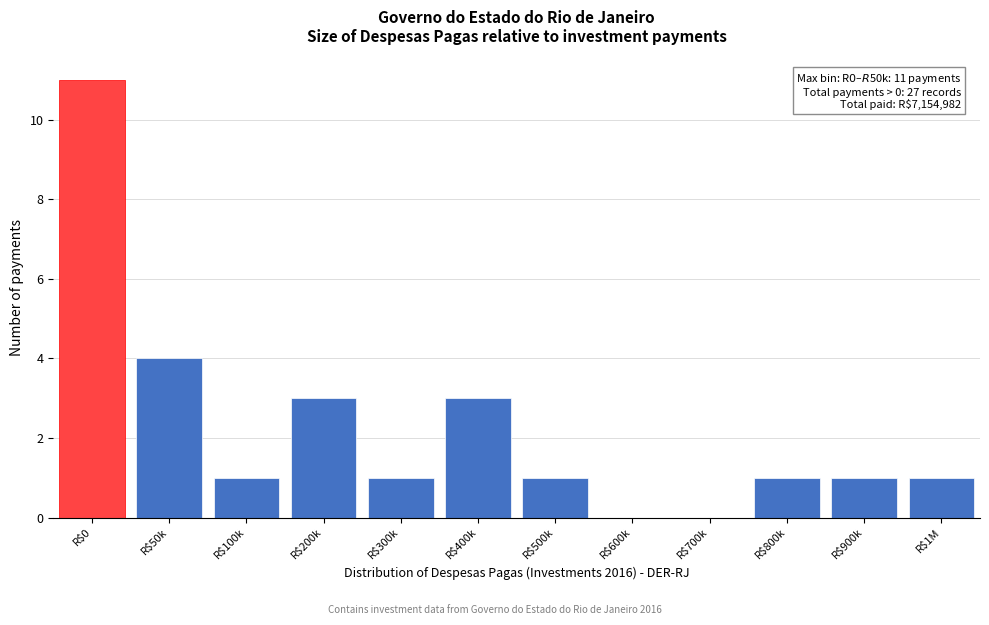

What is the greatest value displayed?

11